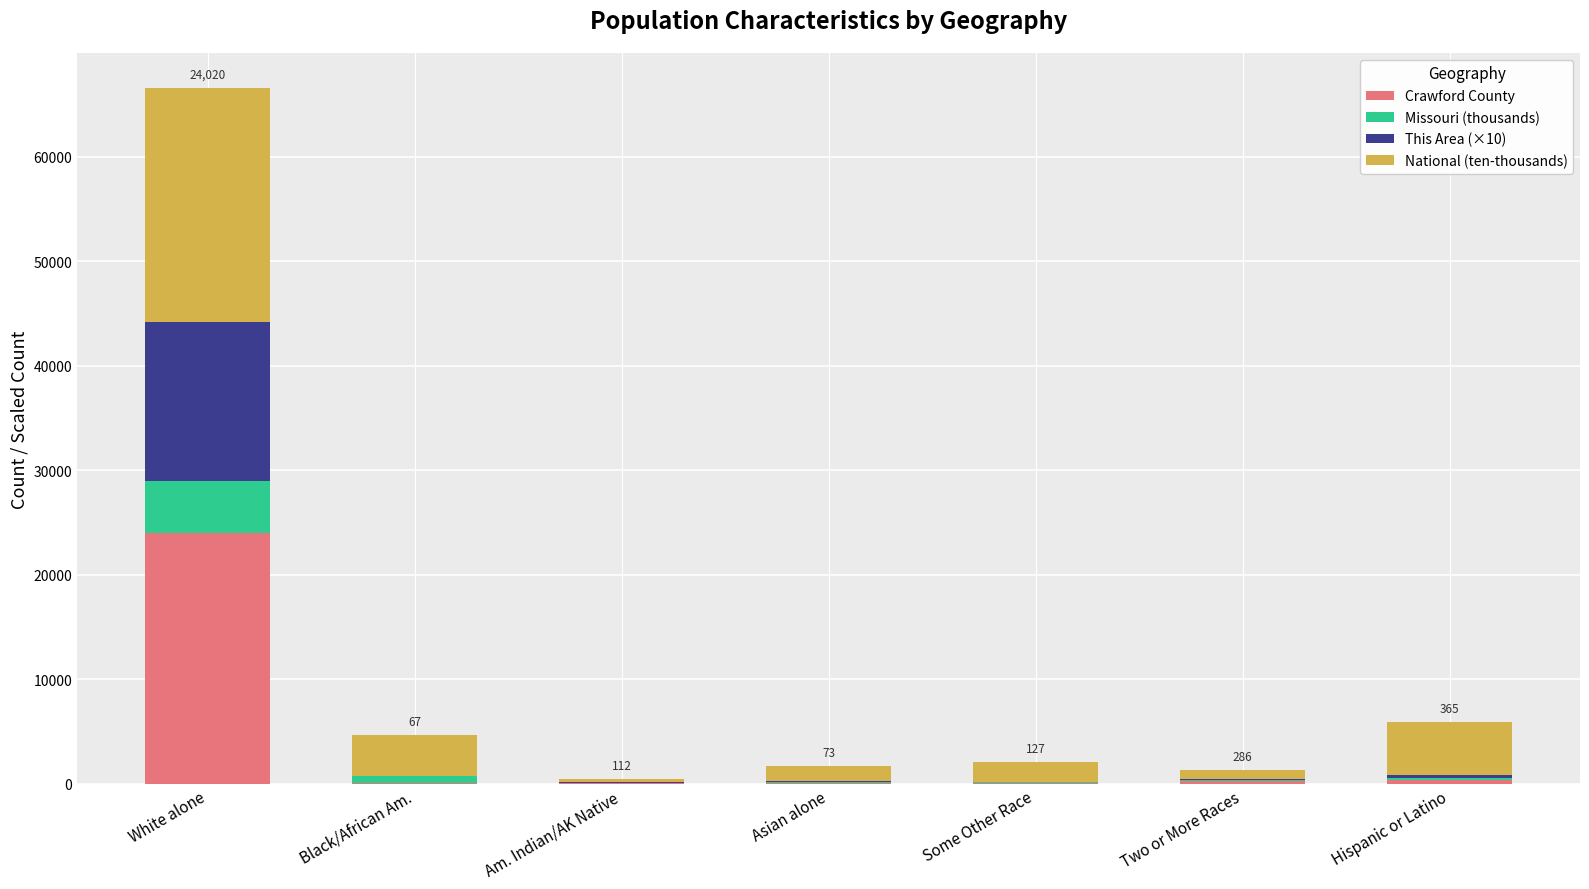

At which category is the sum across all series the highest?

White alone